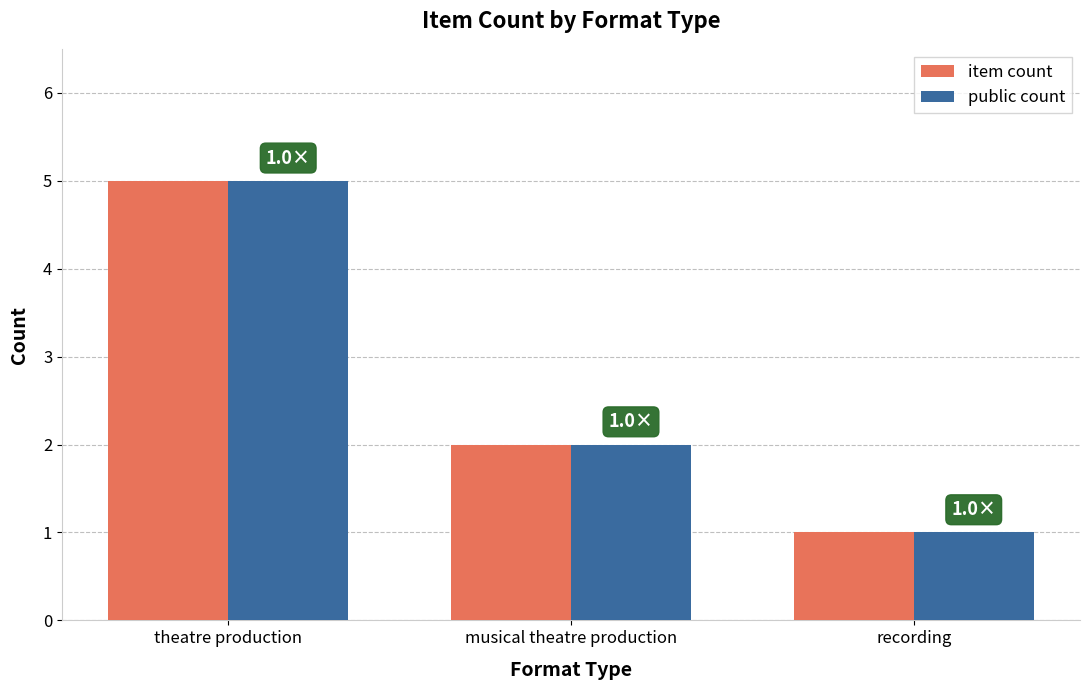

The value of public count at recording is 1. True or false?

True